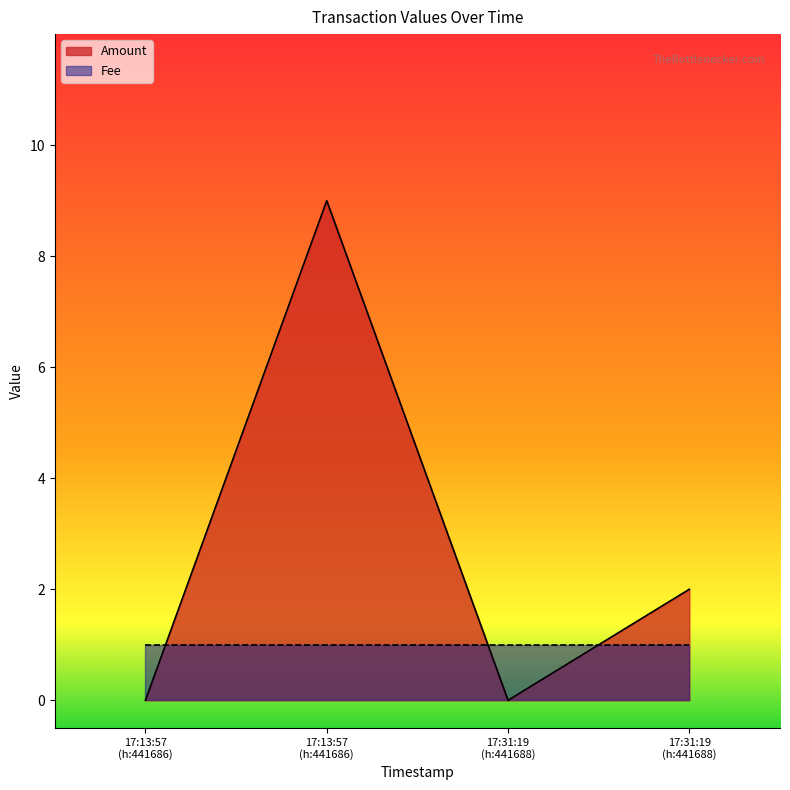

How many points are higher than both their immediate neighbors (excluding endpoints)?

1